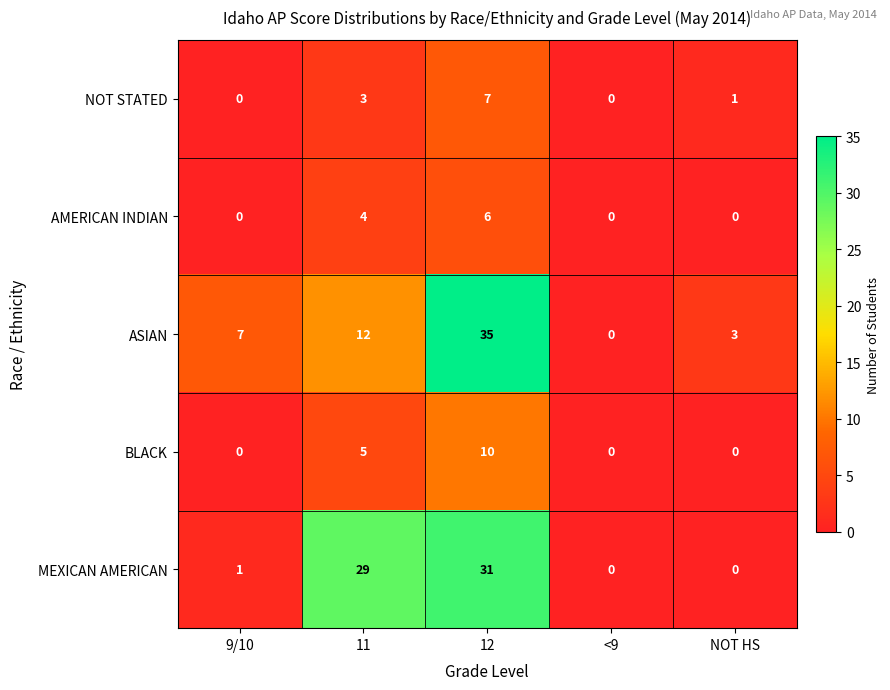

What is the sum of the BLACK values at 12 and 11?

15